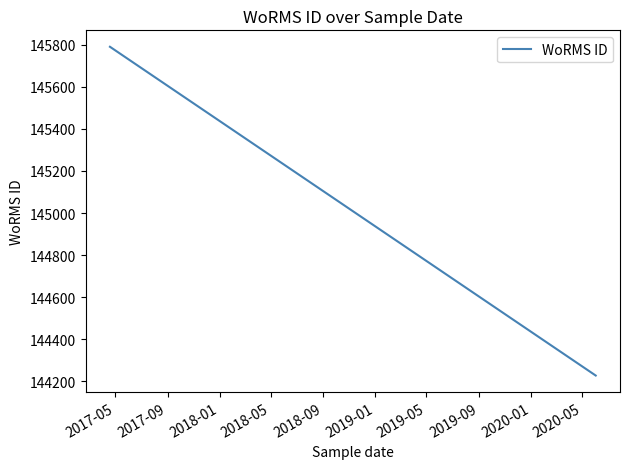

How many values are between 144228 and 145790?

4